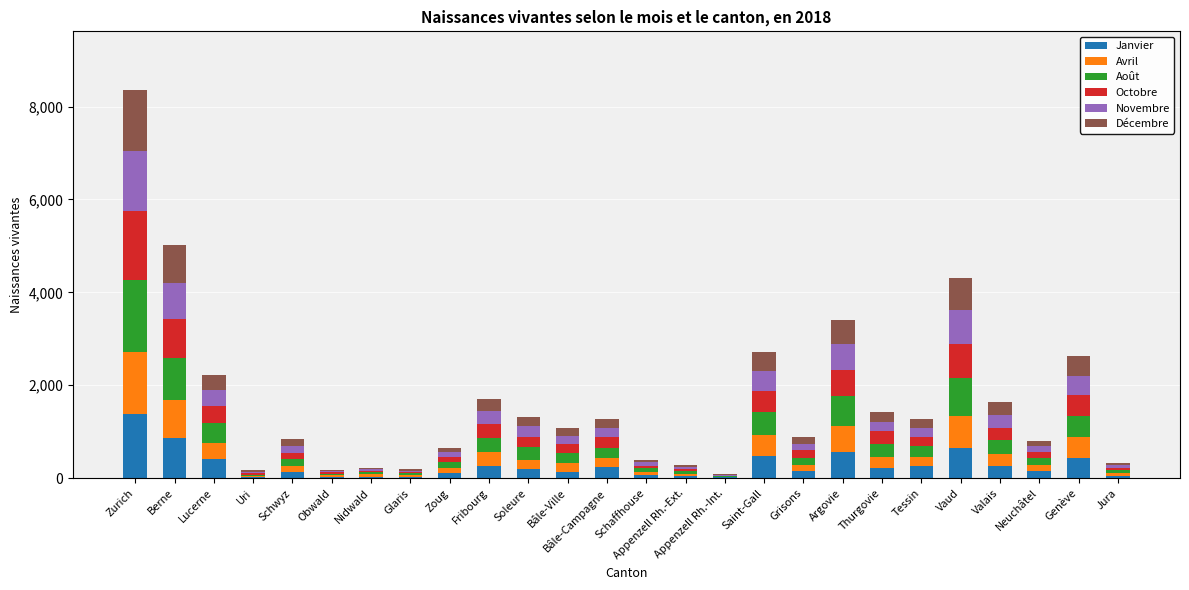

What is the sum of all Janvier values?

7254